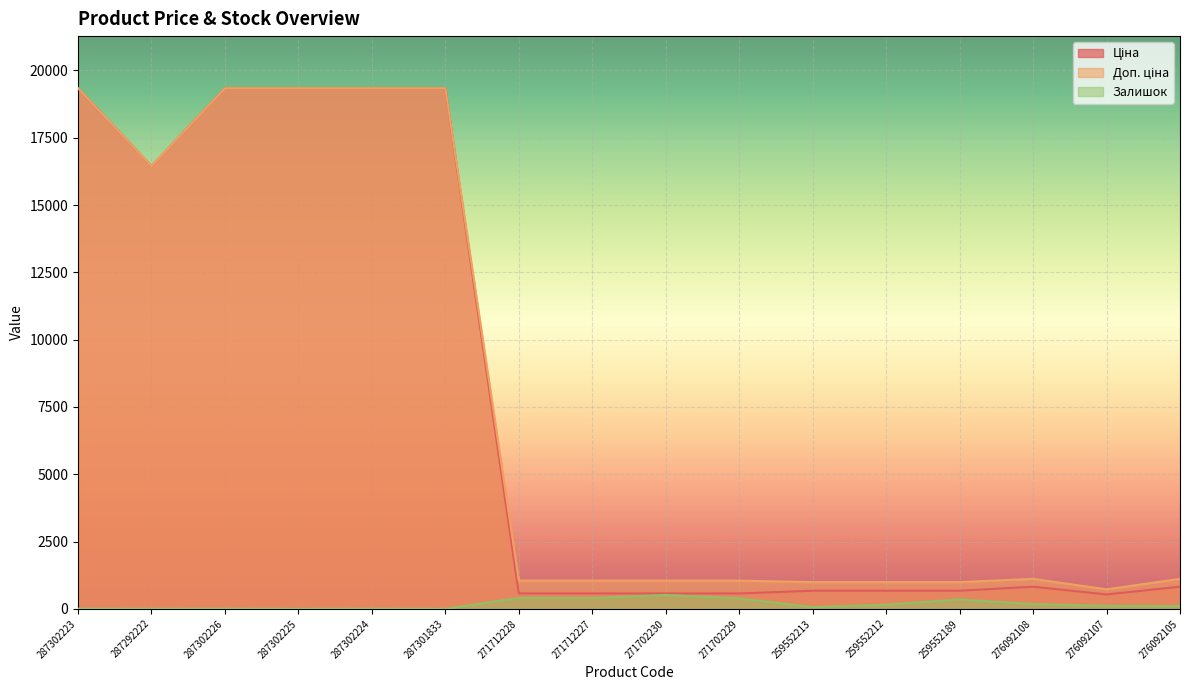

Is it true that Доп. ціна equals 992.7 at 259552213?

True